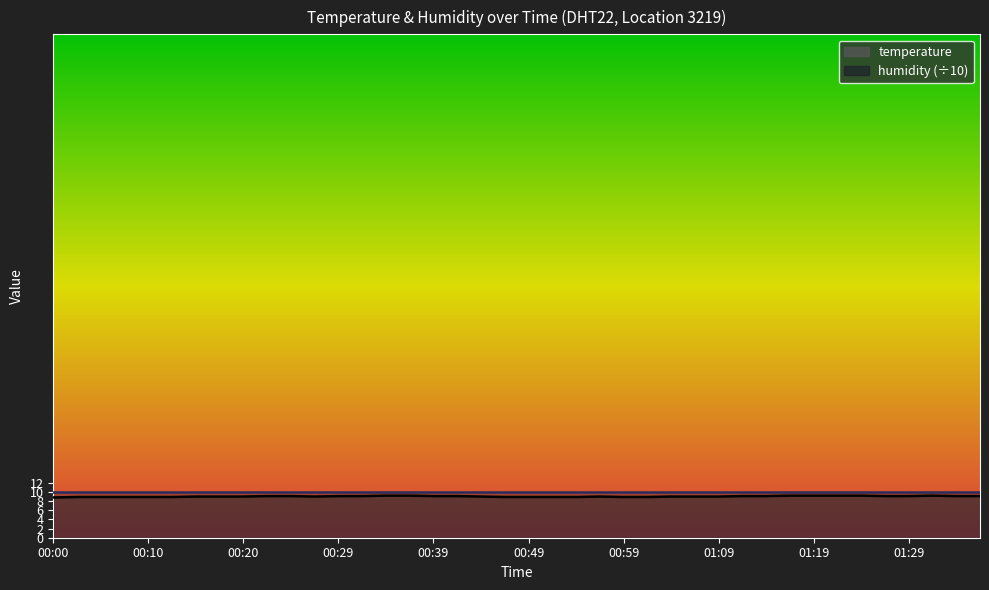

Reading right to left, what are all the values shown in this chart?

9.1	9.1	9.2	9.1	9.1	9.2	9.2	9.2	9.2	9.1	9.1	9.0	9.0	9.0	8.9	8.9	9.0	8.9	8.9	8.9	8.9	9.0	9.1	9.1	9.2	9.2	9.1	9.1	9.0	9.1	9.1	9.0	9.0	9.0	8.9	8.9	8.9	8.9	8.9	8.8